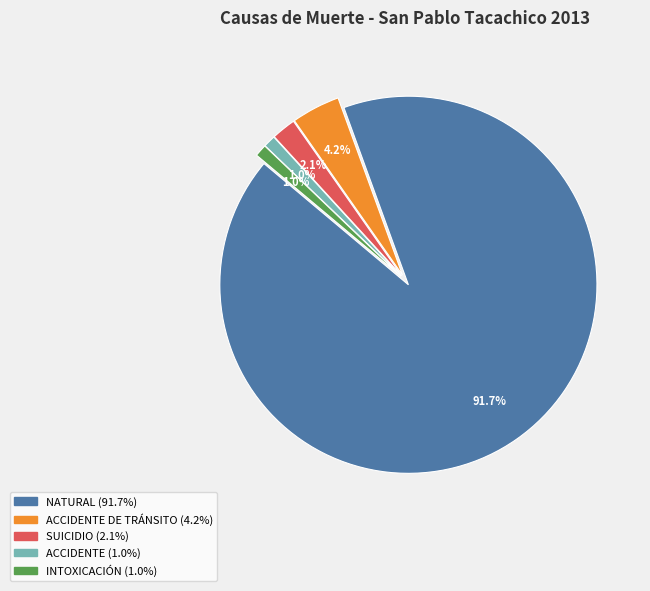

How many slices are in this pie chart?

5